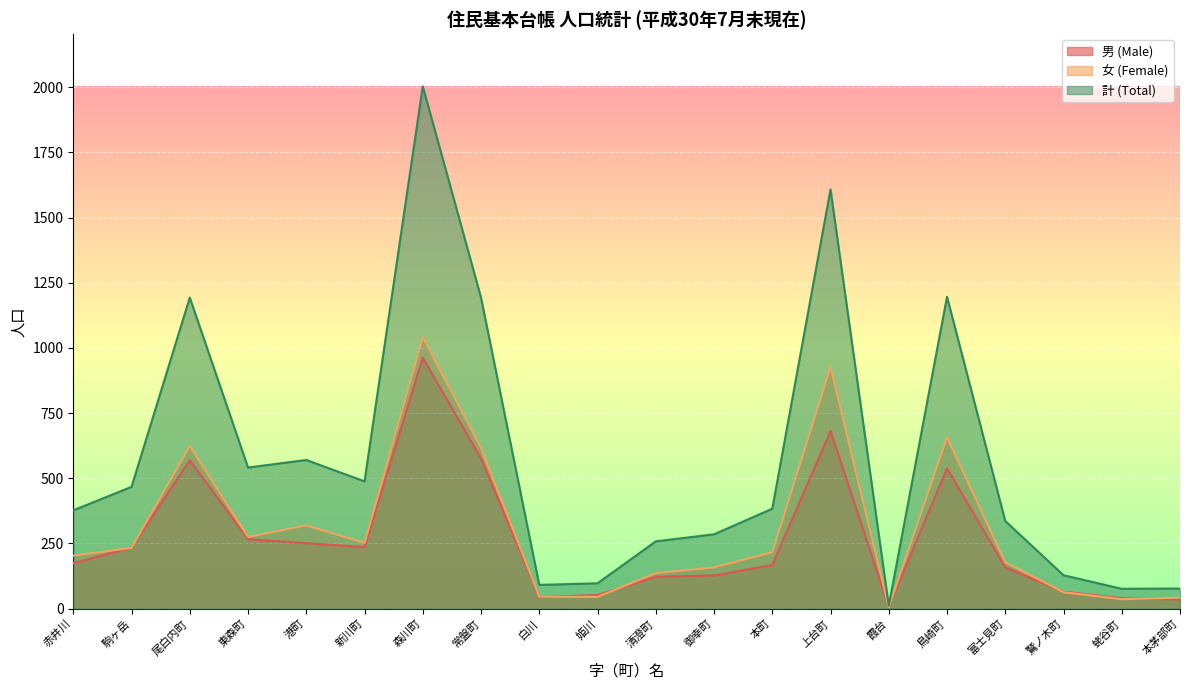

How many data points in 計 (Total) are above 383?

9